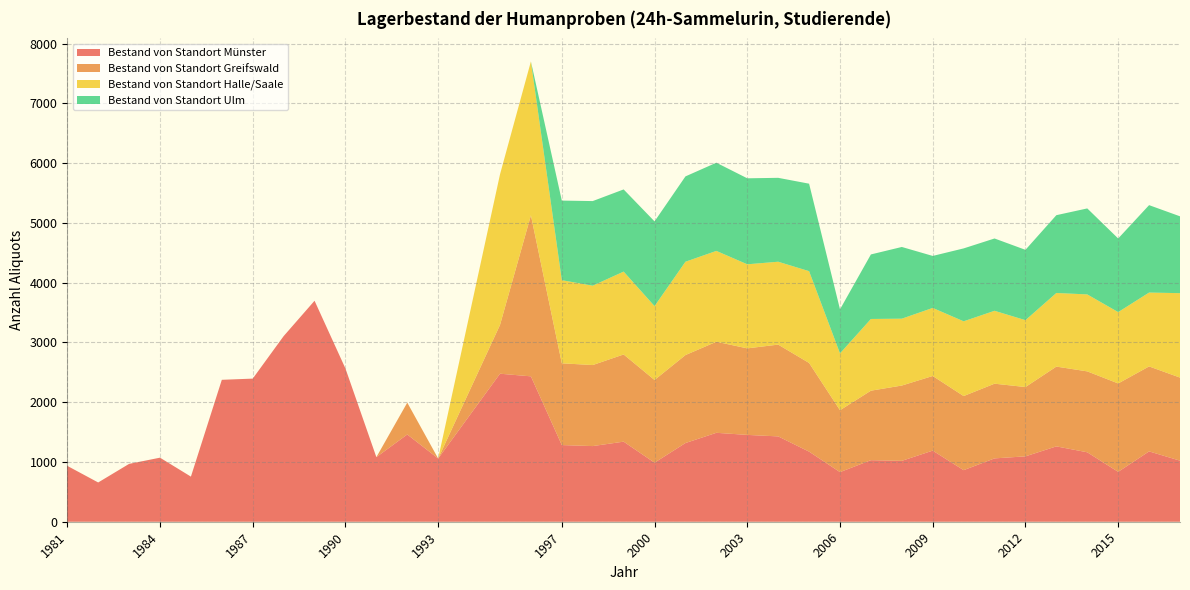

Reading left to right, extract all data points from this chart.

Bestand von Standort Münster: 1981=935	1982=657	1983=968	1984=1072	1985=755	1986=2375	1987=2395	1988=3106	1989=3698	1990=2564	1991=1081	1992=1460	1993=1058	1995=2477	1996=2433	1997=1283	1998=1266	1999=1340	2000=988	2001=1317	2002=1488	2003=1453	2004=1428	2005=1173	2006=830	2007=1030	2008=1019	2009=1190	2010=863	2011=1060	2012=1094	2013=1261	2014=1162	2015=835	2016=1177	2017=1022
Bestand von Standort Greifswald: 1981=0	1982=0	1983=0	1984=0	1985=0	1986=0	1987=0	1988=0	1989=0	1990=0	1991=0	1992=533	1993=0	1995=816	1996=2695	1997=1368	1998=1356	1999=1459	2000=1384	2001=1472	2002=1524	2003=1448	2004=1536	2005=1484	2006=1036	2007=1163	2008=1260	2009=1249	2010=1240	2011=1250	2012=1160	2013=1335	2014=1354	2015=1479	2016=1422	2017=1390
Bestand von Standort Halle/Saale: 1981=0	1982=0	1983=0	1984=0	1985=0	1986=0	1987=0	1988=0	1989=0	1990=0	1991=0	1992=0	1993=0	1995=2520	1996=2575	1997=1391	1998=1328	1999=1387	2000=1236	2001=1562	2002=1520	2003=1407	2004=1387	2005=1536	2006=951	2007=1200	2008=1119	2009=1139	2010=1251	2011=1220	2012=1119	2013=1232	2014=1288	2015=1194	2016=1236	2017=1413
Bestand von Standort Ulm: 1981=0	1982=0	1983=0	1984=0	1985=0	1986=0	1987=0	1988=0	1989=0	1990=0	1991=0	1992=0	1993=0	1995=0	1996=0	1997=1332	1998=1416	1999=1375	2000=1418	2001=1428	2002=1476	2003=1439	2004=1404	2005=1464	2006=737	2007=1080	2008=1200	2009=870	2010=1220	2011=1210	2012=1177	2013=1302	2014=1439	2015=1232	2016=1463	2017=1286